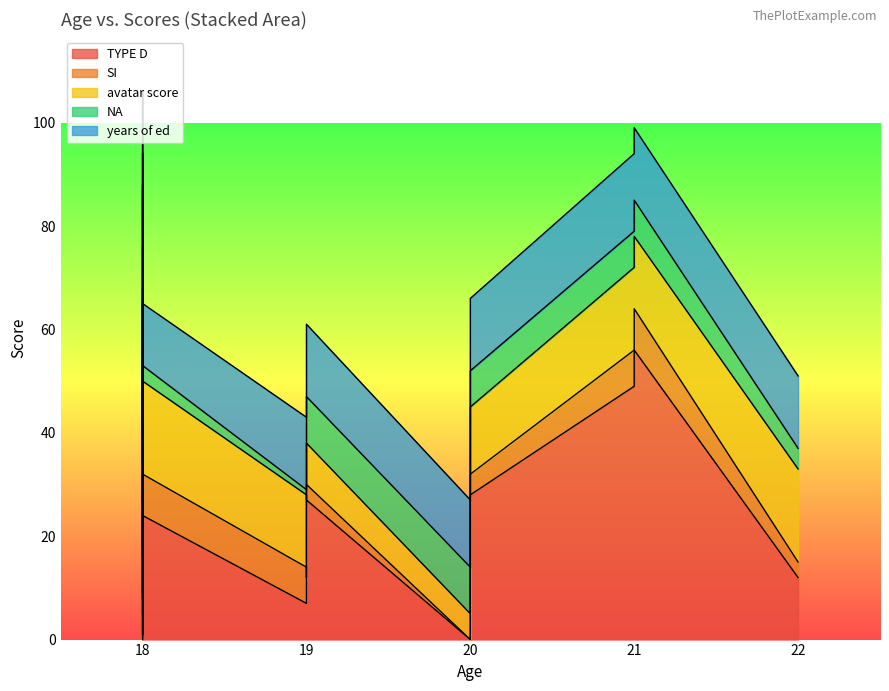

What is the difference between the maximum and minimum values in the NA series?

9